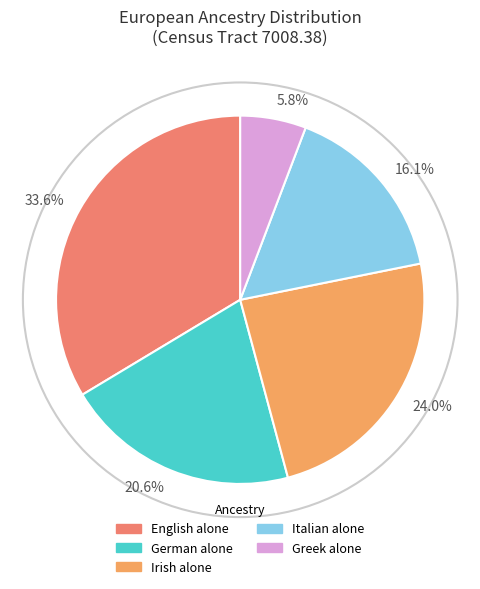

Count the number of slices in the pie.

5